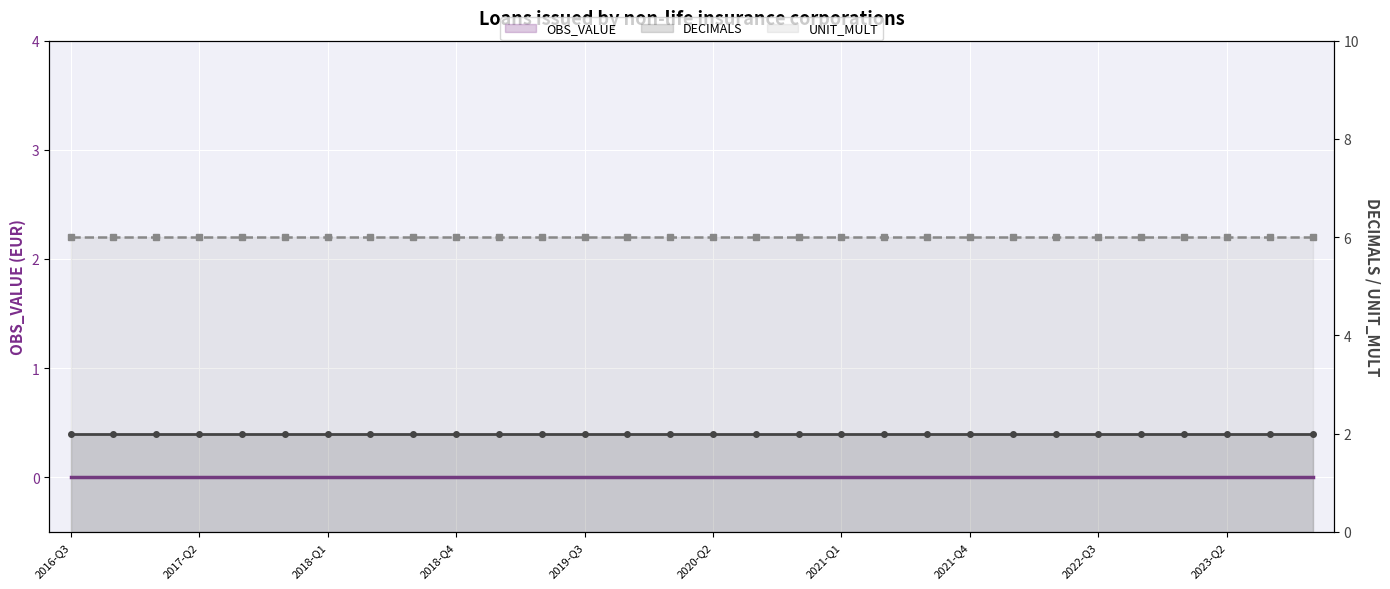

What is the spread (max minus min) of values at 26?

6